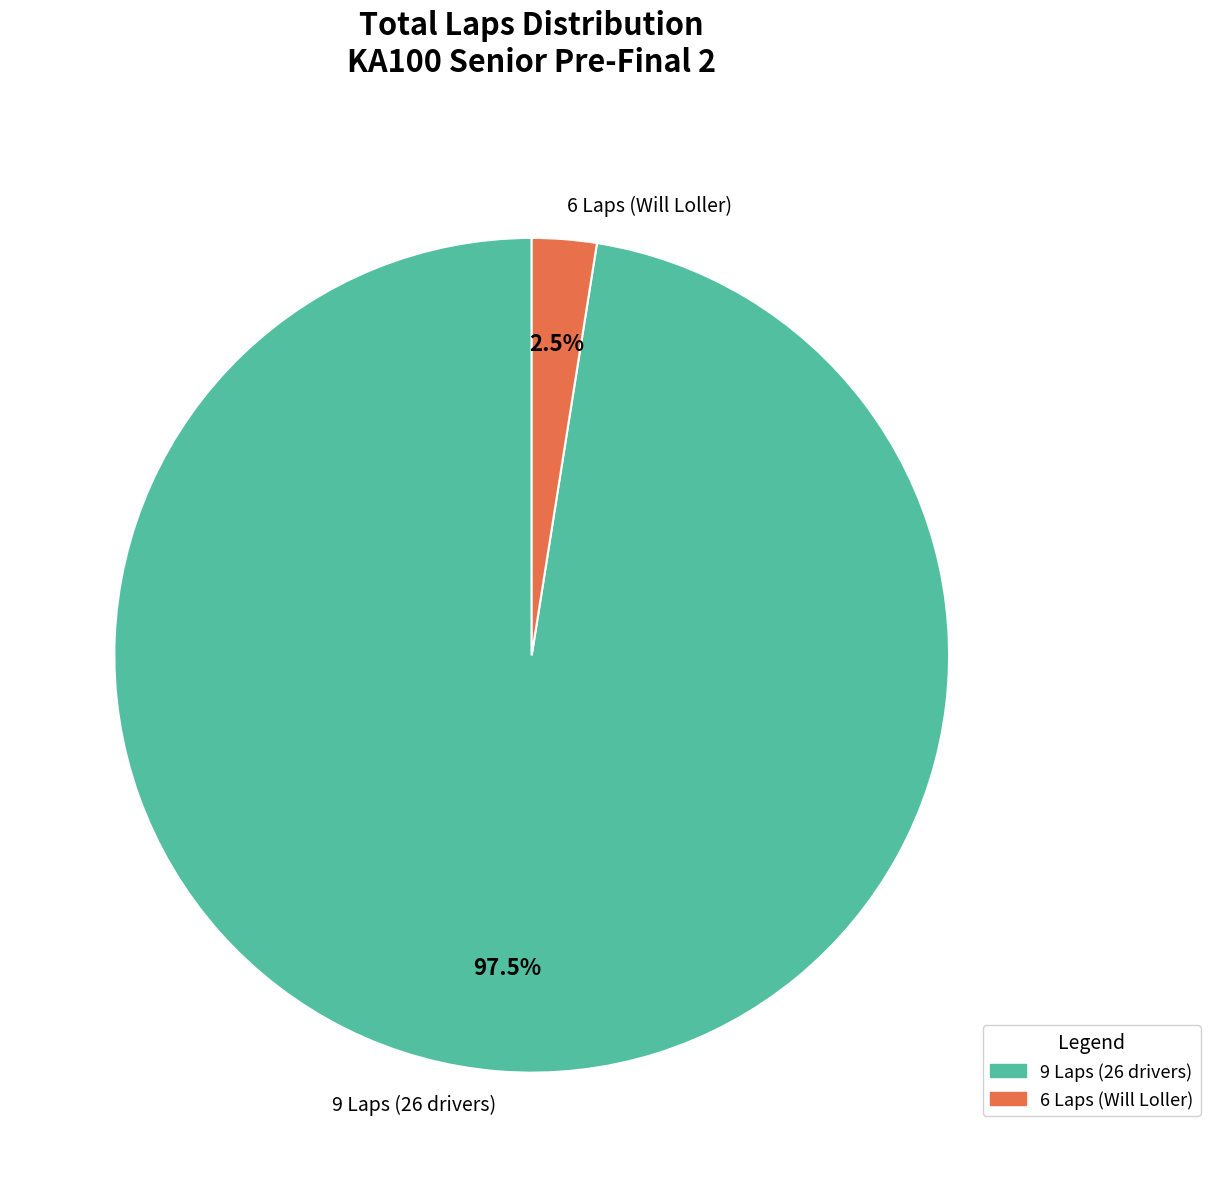

Between 6 Laps (Will Loller) and 9 Laps (26 drivers), which is larger?

9 Laps (26 drivers)